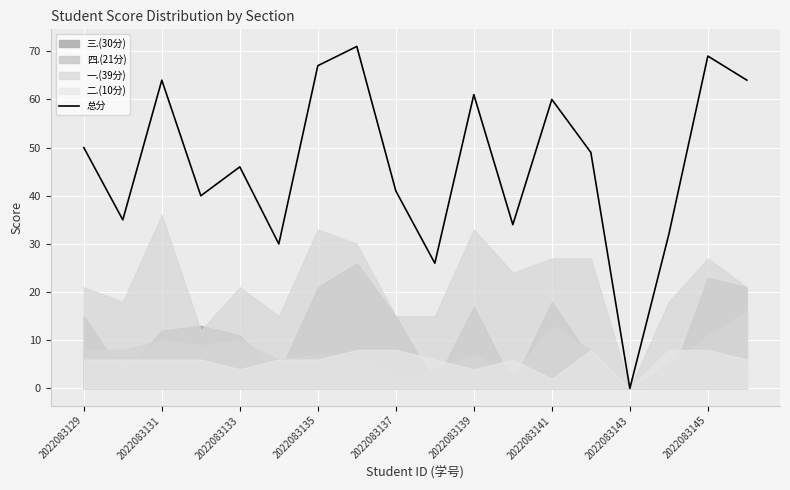

How many points are higher than both their immediate neighbors (excluding endpoints)?

6